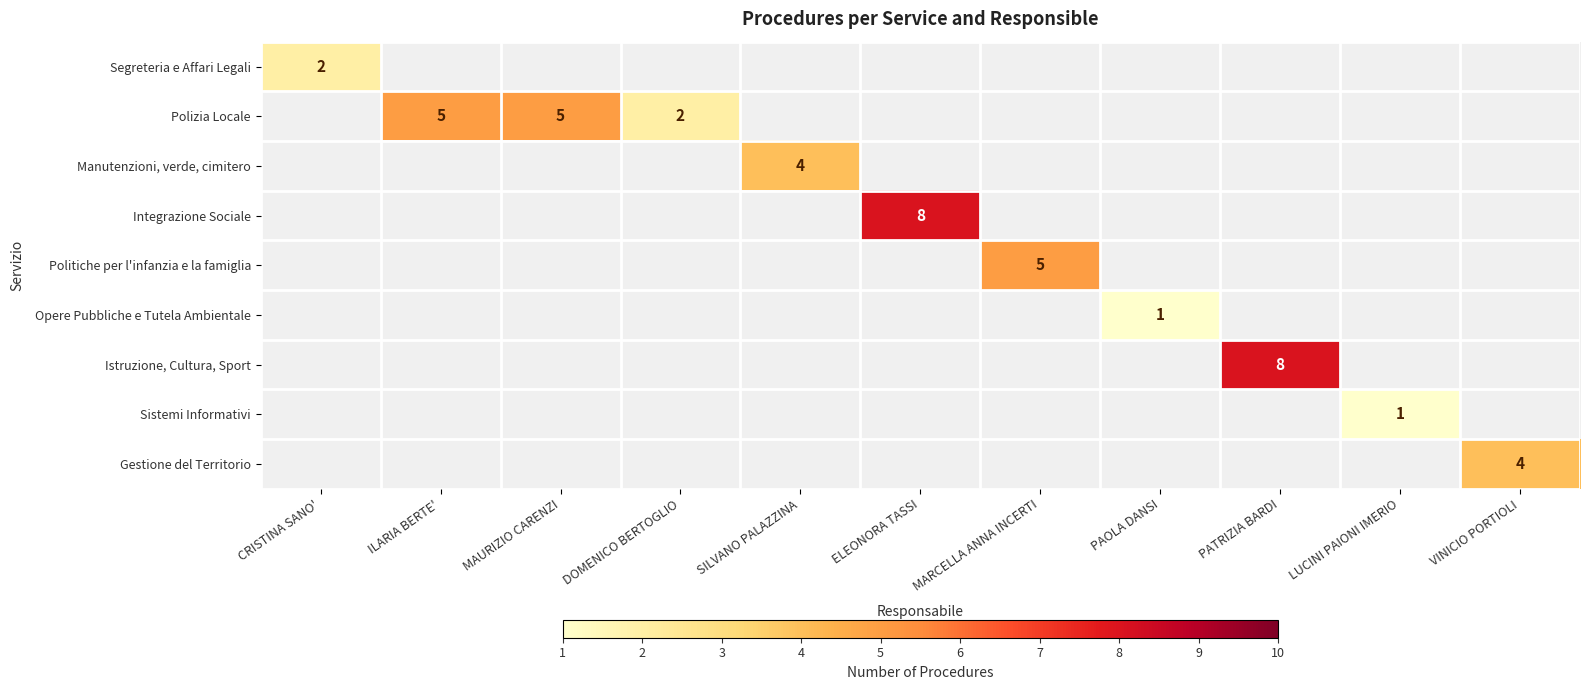

The Manutenzioni, verde, cimitero series shows 1 at SILVANO PALAZZINA. True or false?

False